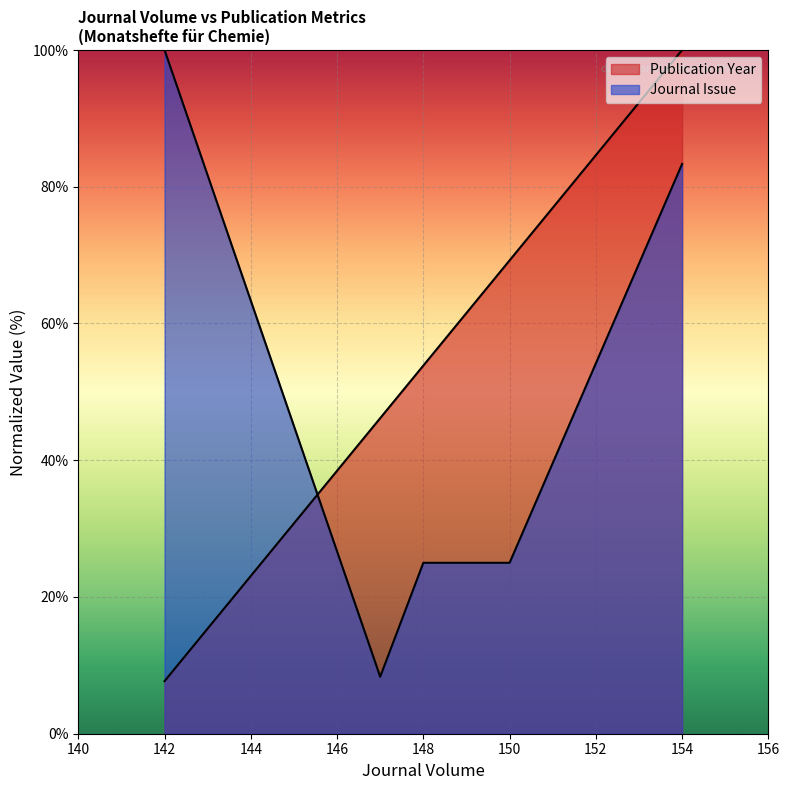

Where does the data first go above 53?

148